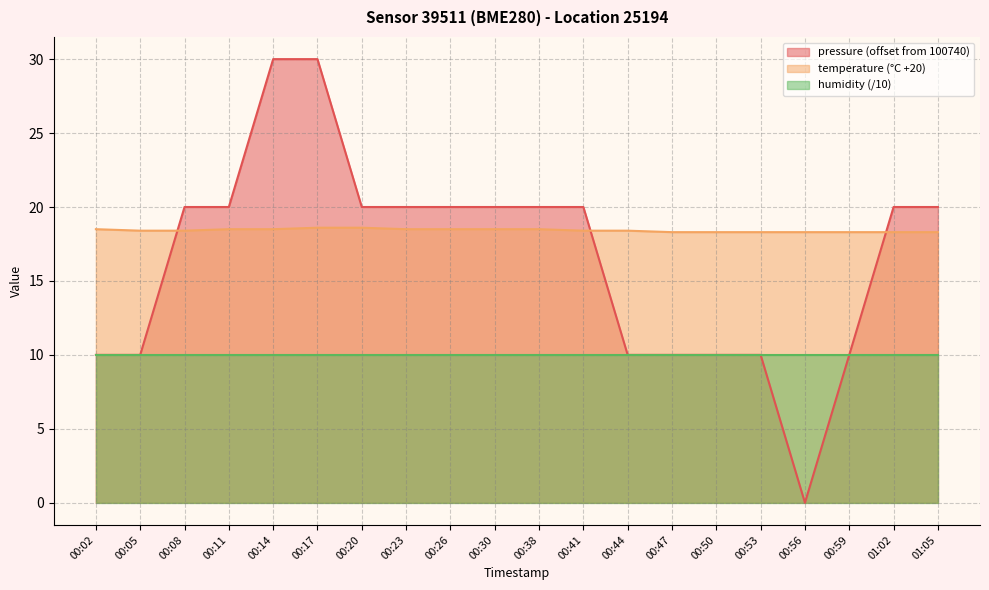

How many data points does each series have?

20